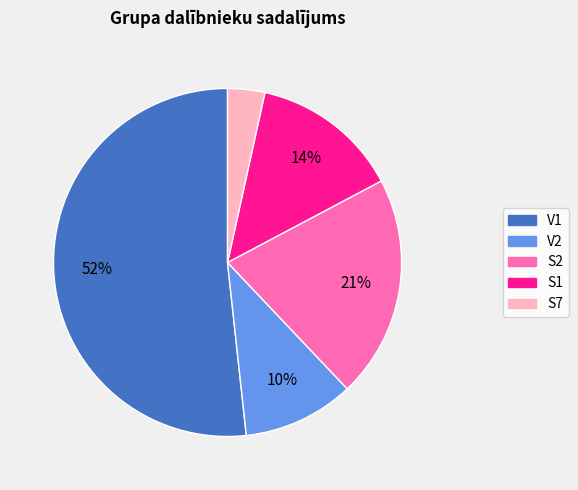

Does any single category account for the majority?

Yes